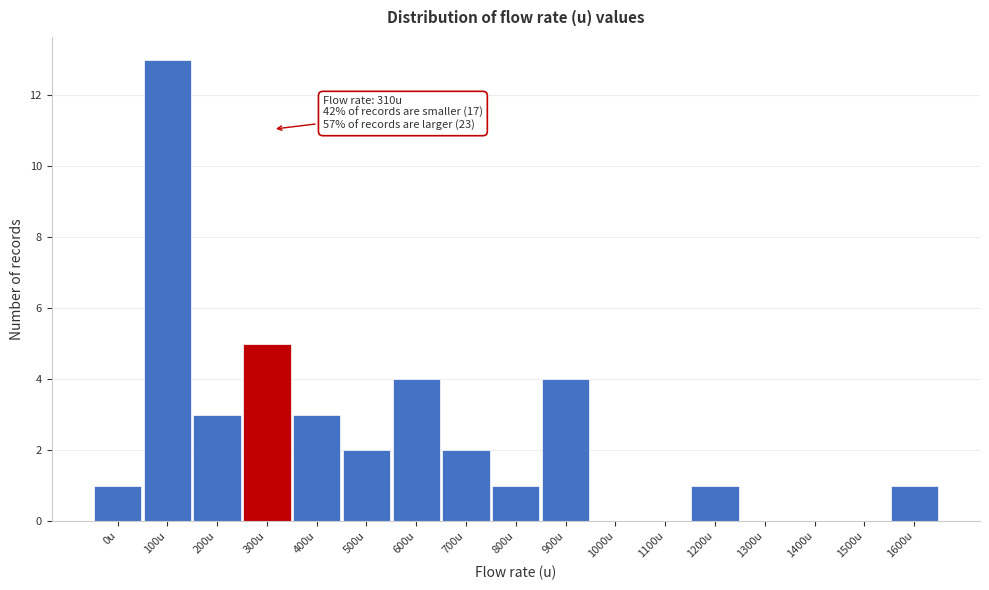

Reading right to left, transcribe all the data shown in this chart.

1600u=1	1500u=0	1400u=0	1300u=0	1200u=1	1100u=0	1000u=0	900u=4	800u=1	700u=2	600u=4	500u=2	400u=3	300u=5	200u=3	100u=13	0u=1